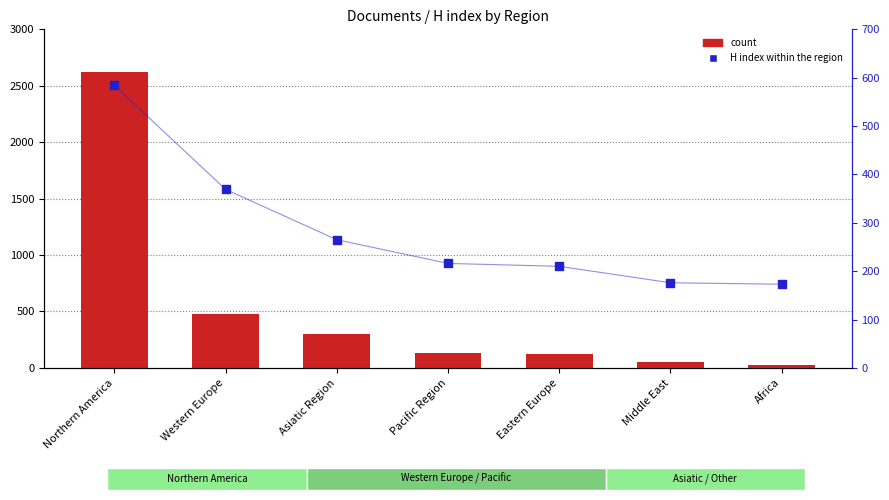

What are all the series names shown in the legend?

count, H index